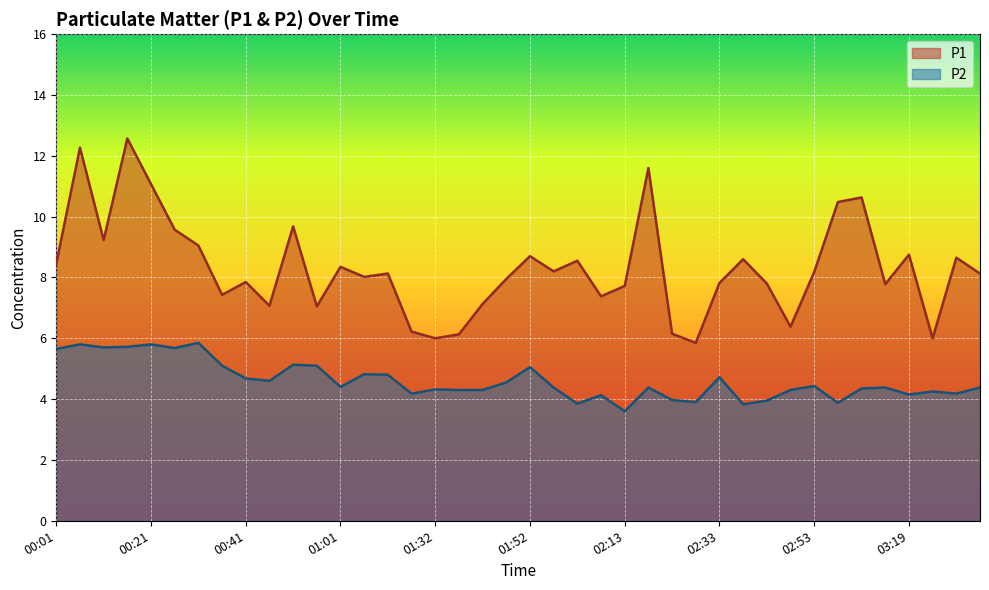

What is the average value of the P2 series?

4.6